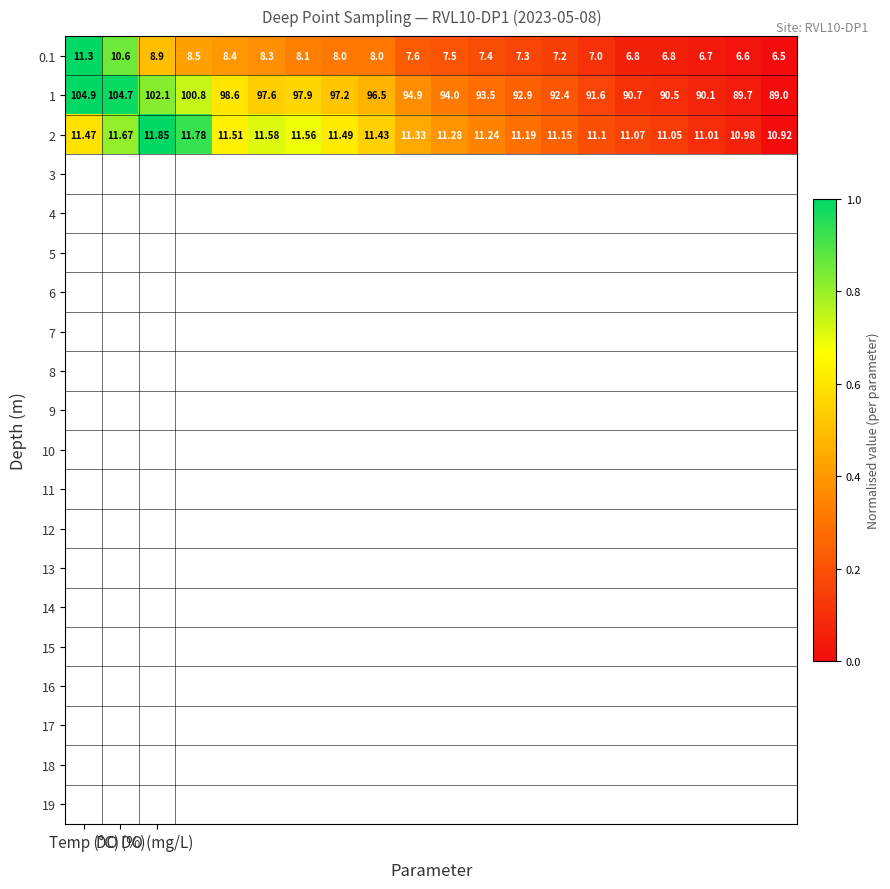

How many categories are shown in the chart?

20